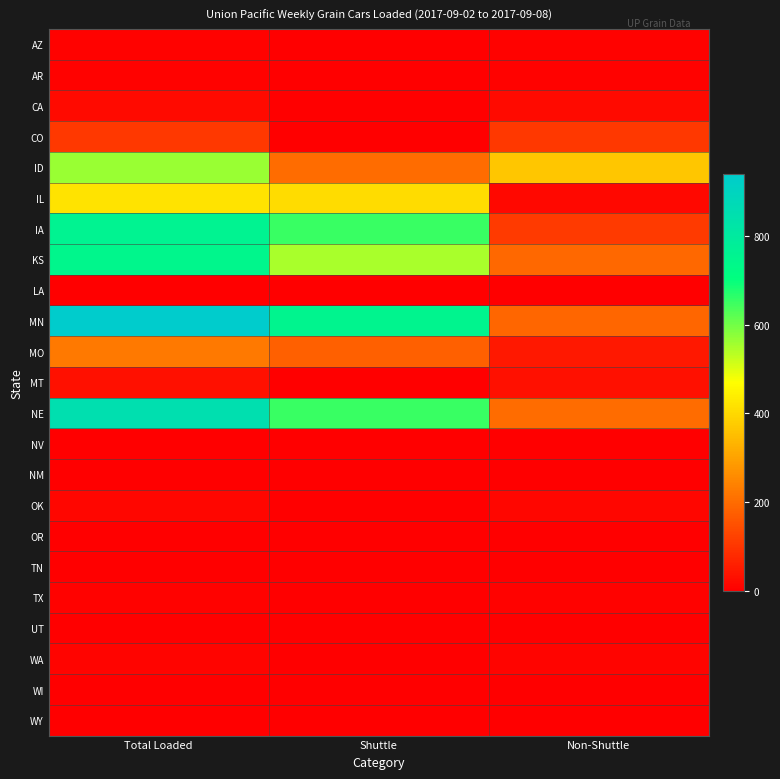

Which label corresponds to the smallest value in the chart?

Shuttle